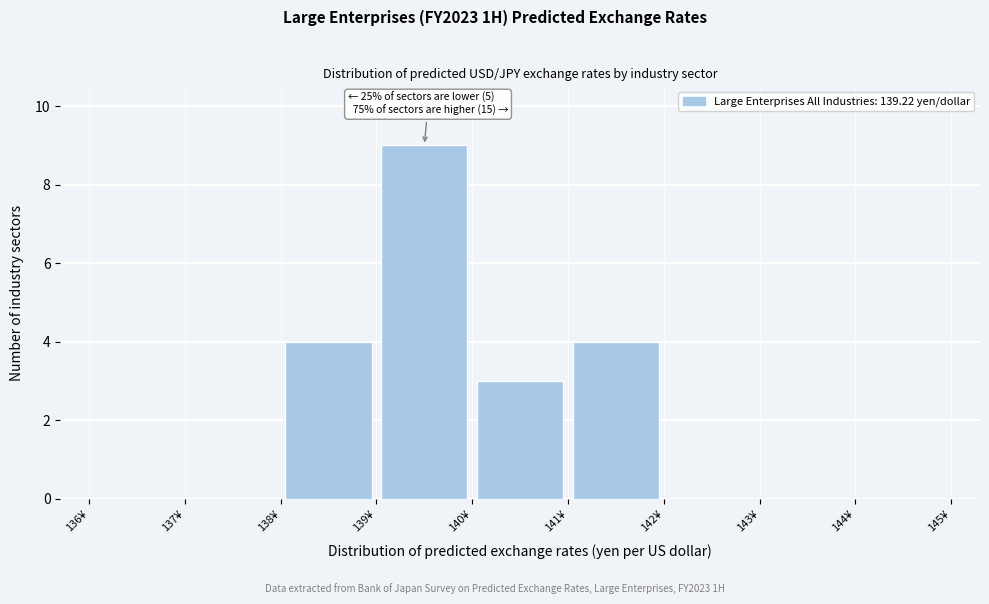

Which range on the x-axis has the tallest bar?

139 to 140